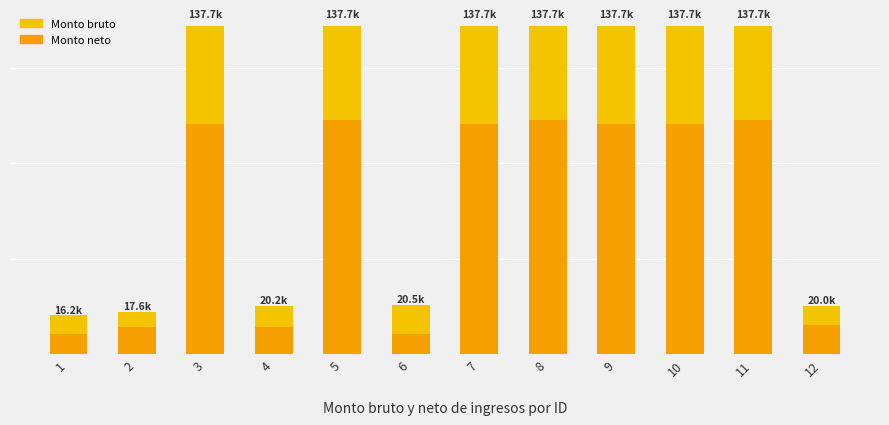

What is the difference between the second highest and second lowest values in the Monto neto series?

89892.6